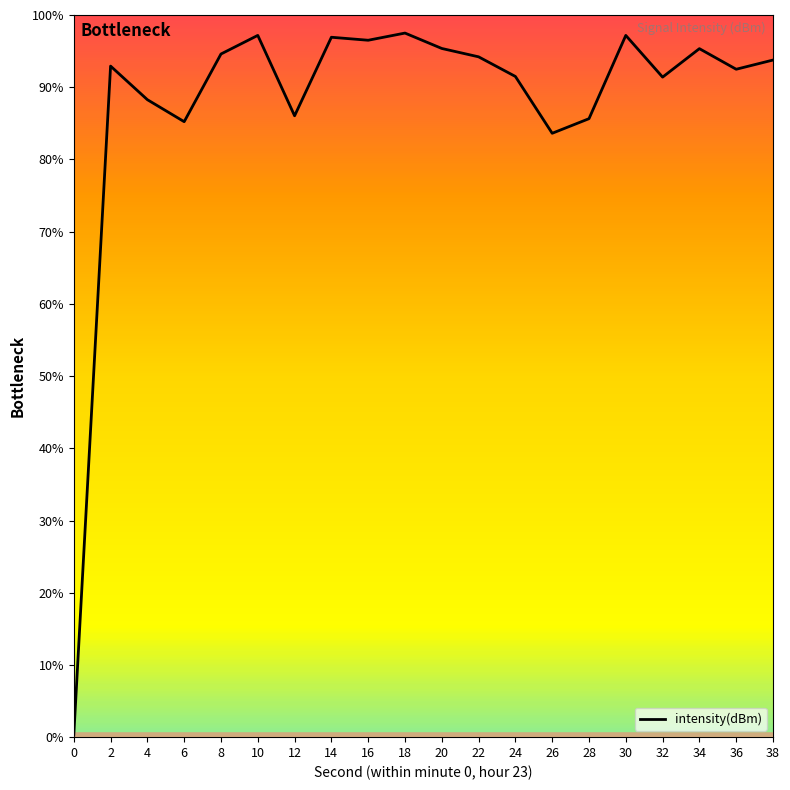

Which category has the highest value across all series?

18